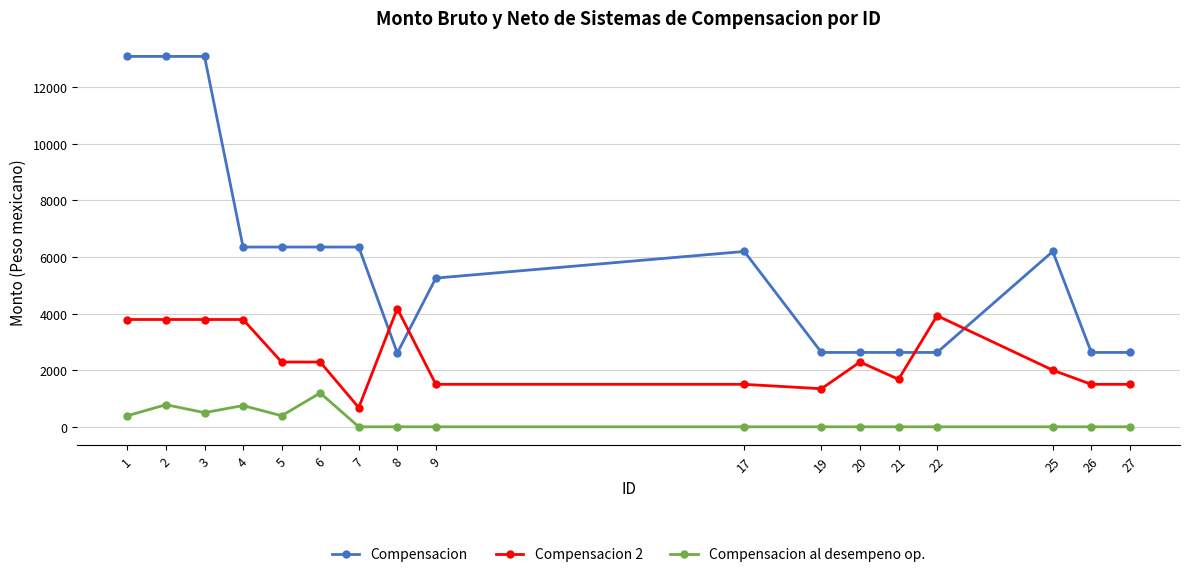

What is the sum of the Compensacion al desempeno op. values at 1 and 21?

390.0